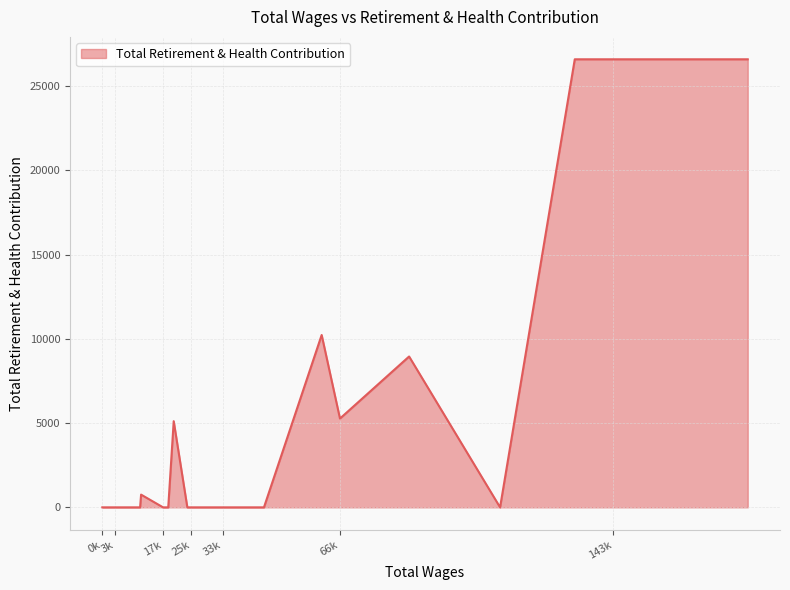

What is the maximum value shown in the chart?

26585